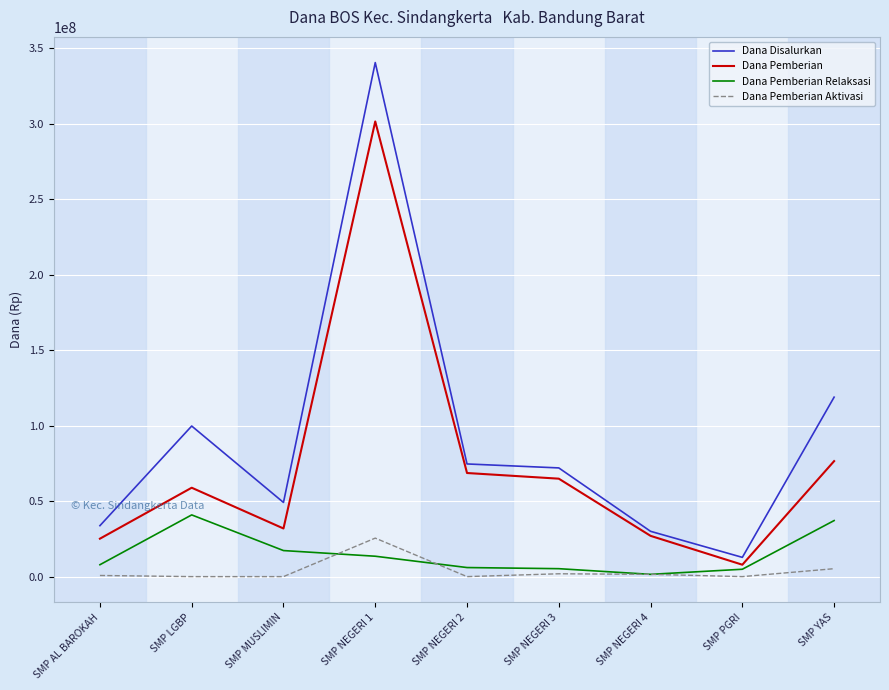

Where is Dana Pemberian Relaksasi nearest to the value 21187500?

SMP MUSLIMIN